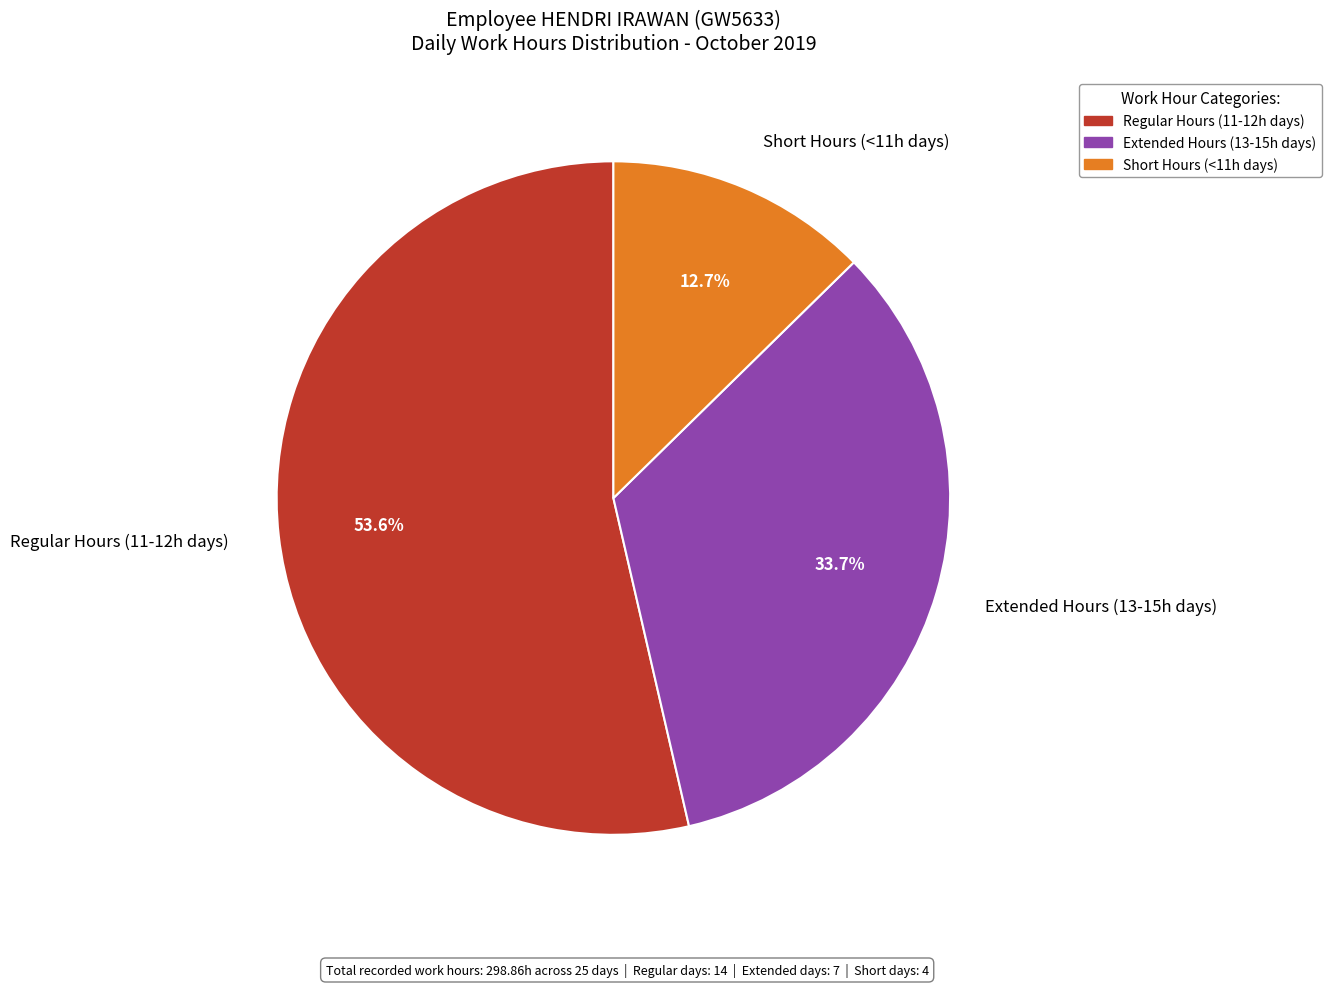

Which category accounts for the majority?

Regular Hours (11-12h days)